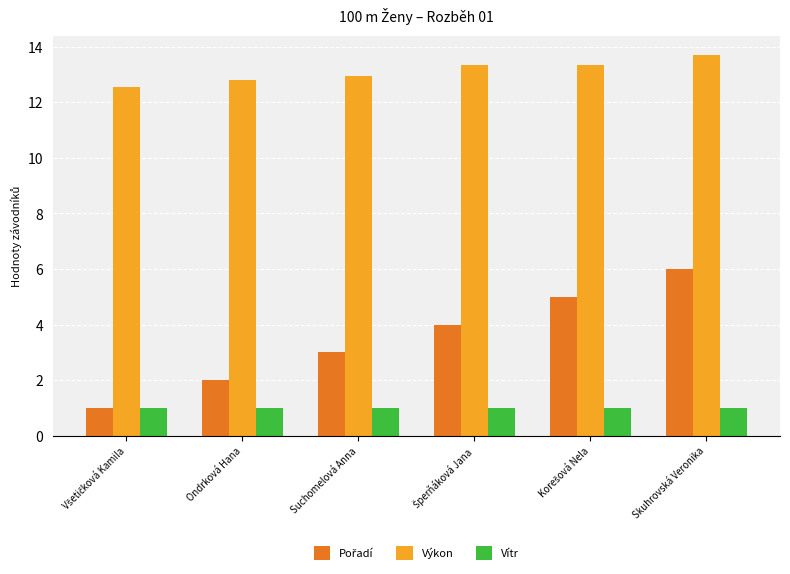

The Výkon series shows 12.9 at Suchomelová Anna. True or false?

True